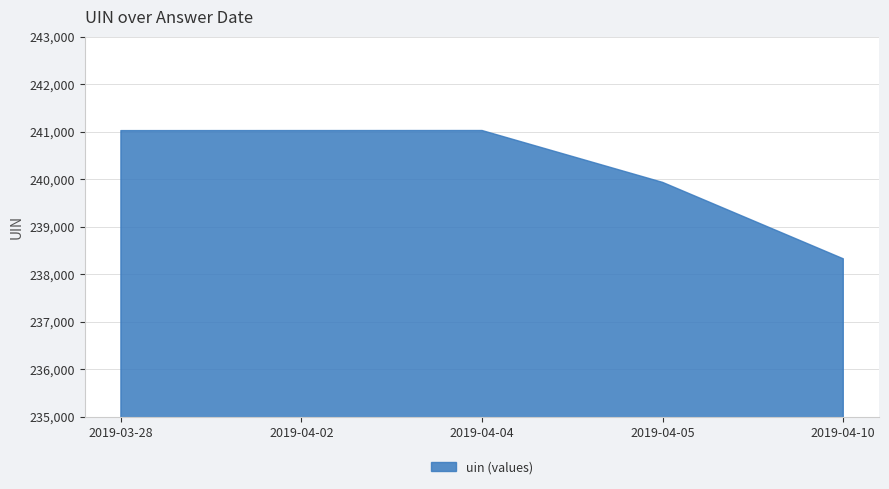

What is the average value?

240268